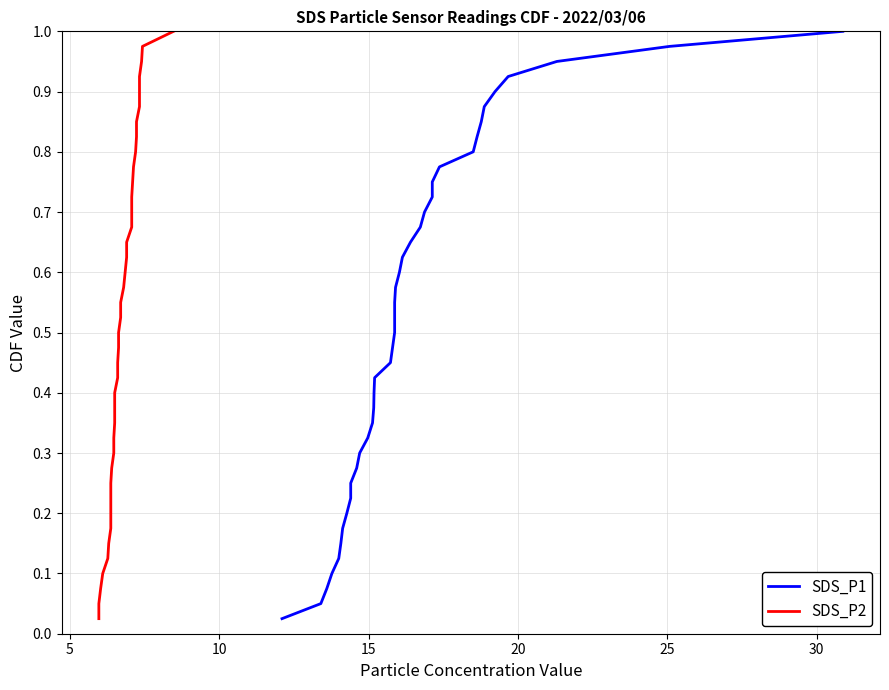

What is the difference between the second highest and second lowest values in the SDS_P1 series?

0.9